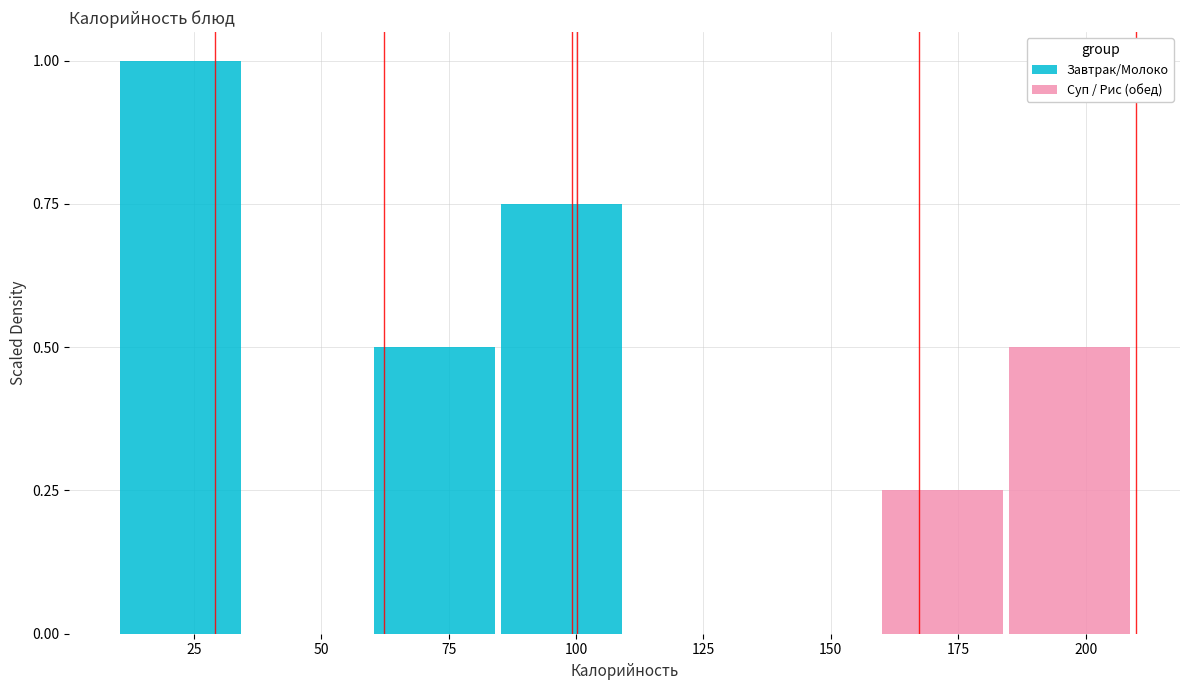

At which label does Завтрак/Молоко reach its peak?

25